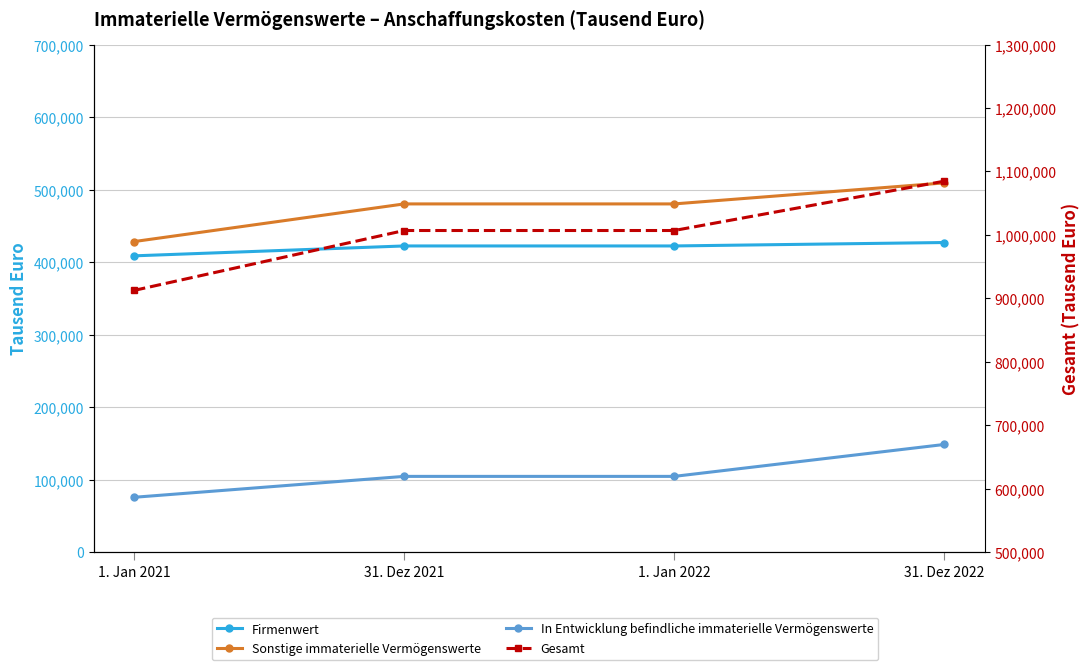

What is the smallest value displayed?

75558